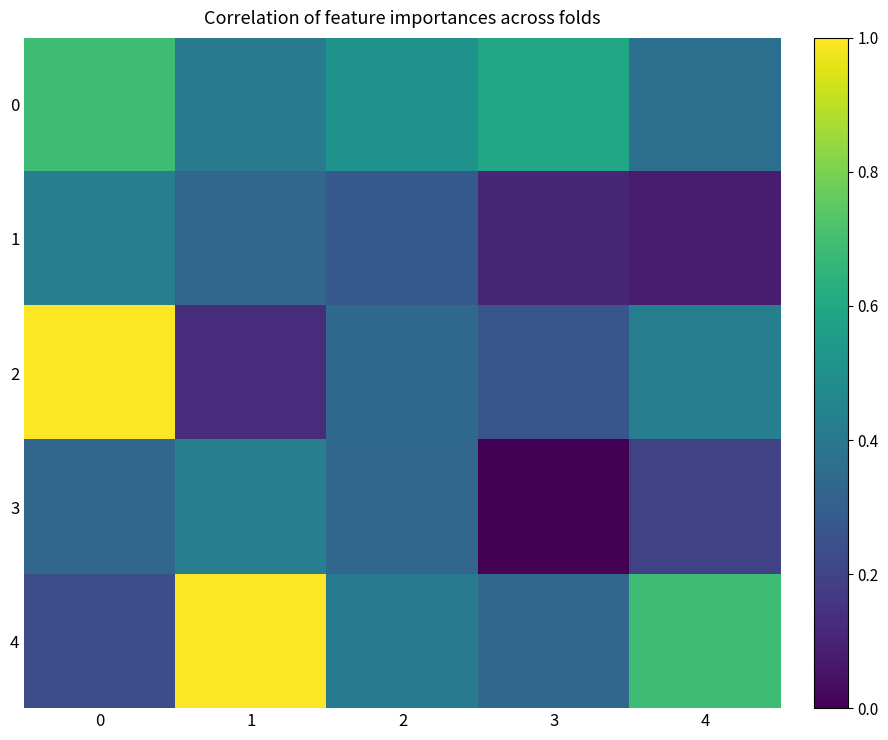

What is the difference between the highest and lowest values at 2?

0.2